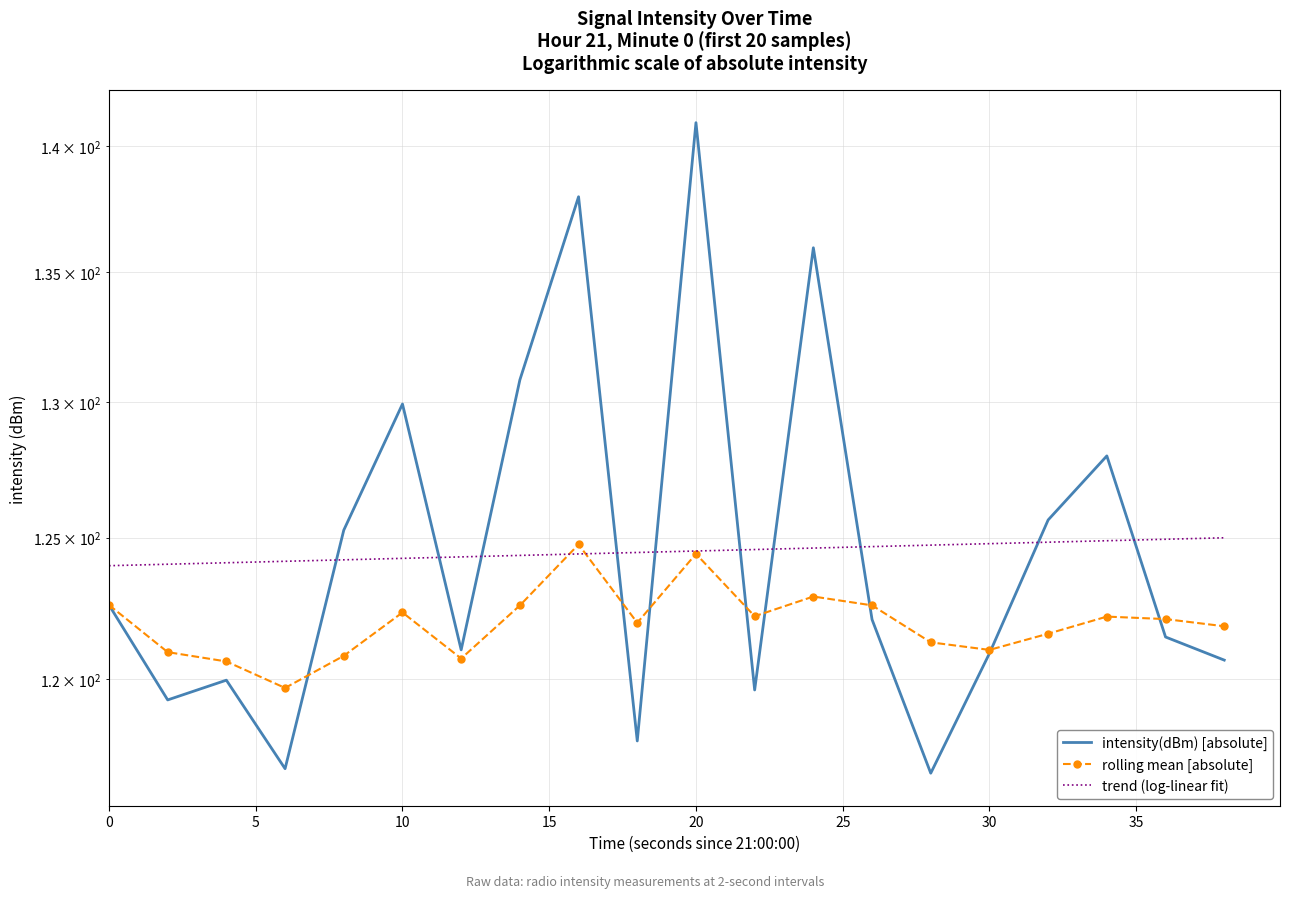

At how many categories does at least one series exceed 119?

20